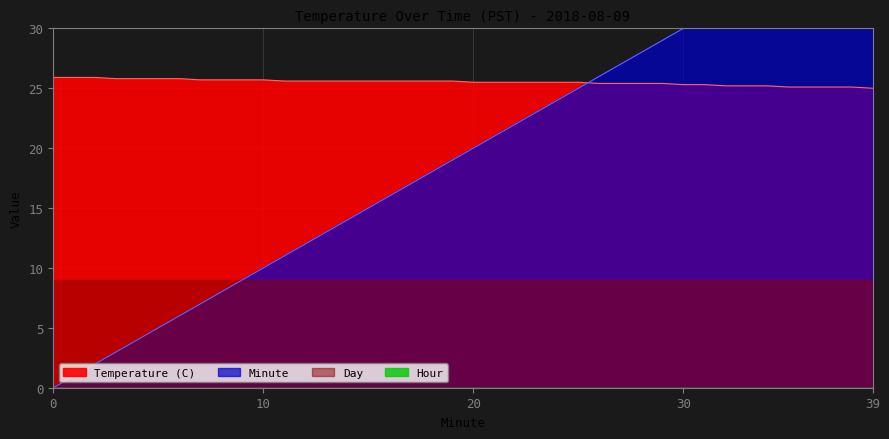

What is the minimum value for Temperature (C)?

25.0